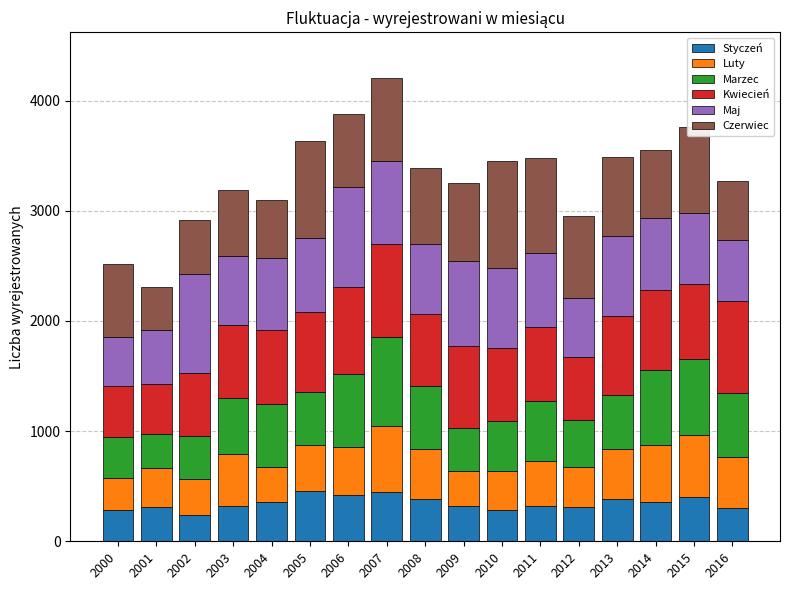

Are the bars horizontal?

No